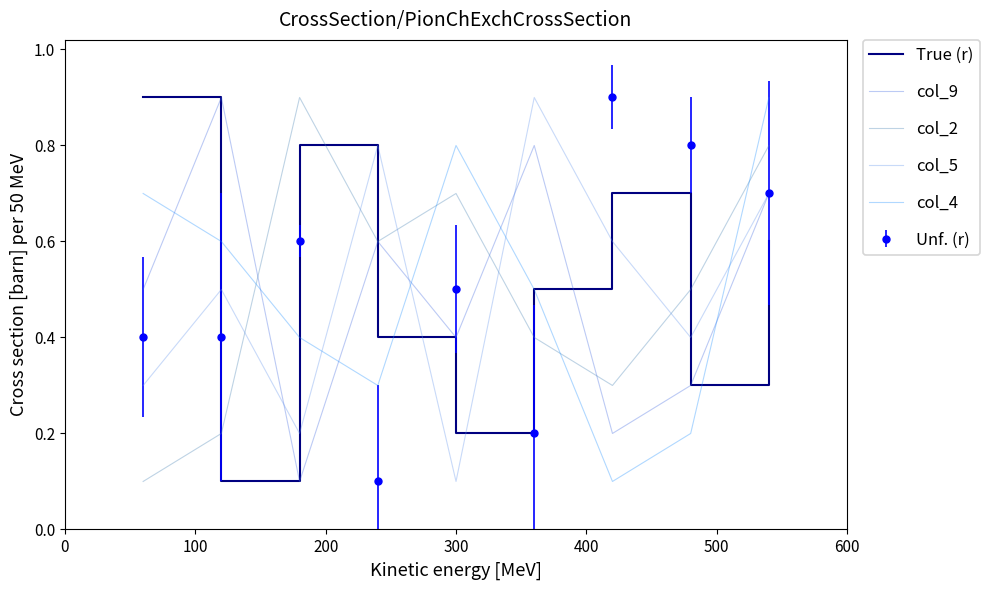

What is the average value of the col_5 series?

0.5